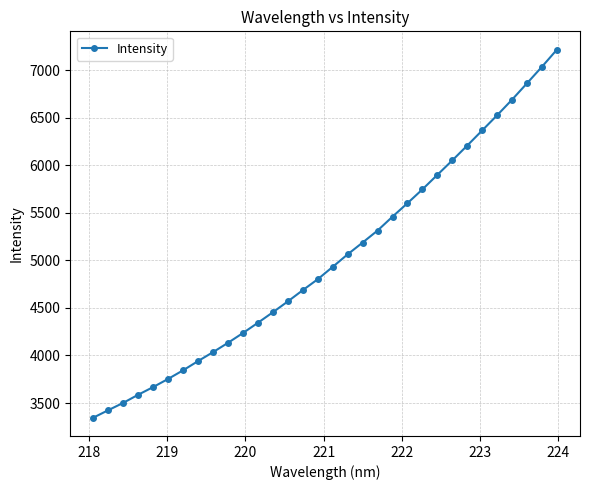

What is the value of the 3rd point from the left?

3502.7